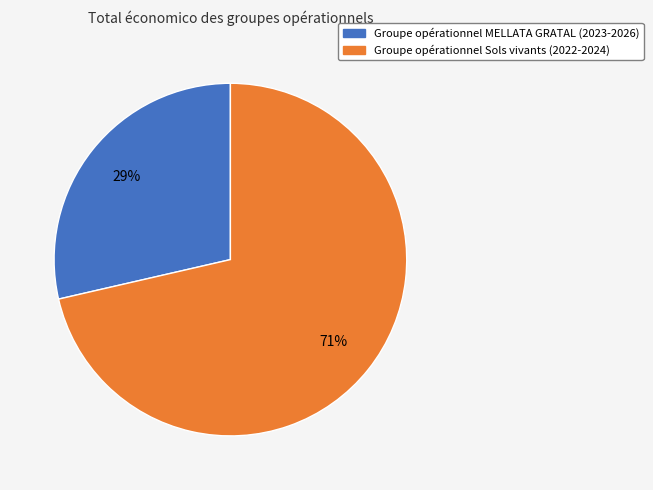

Between Groupe opérationnel Sols vivants (2022-2024) and Groupe opérationnel MELLATA GRATAL (2023-2026), which is larger?

Groupe opérationnel Sols vivants (2022-2024)